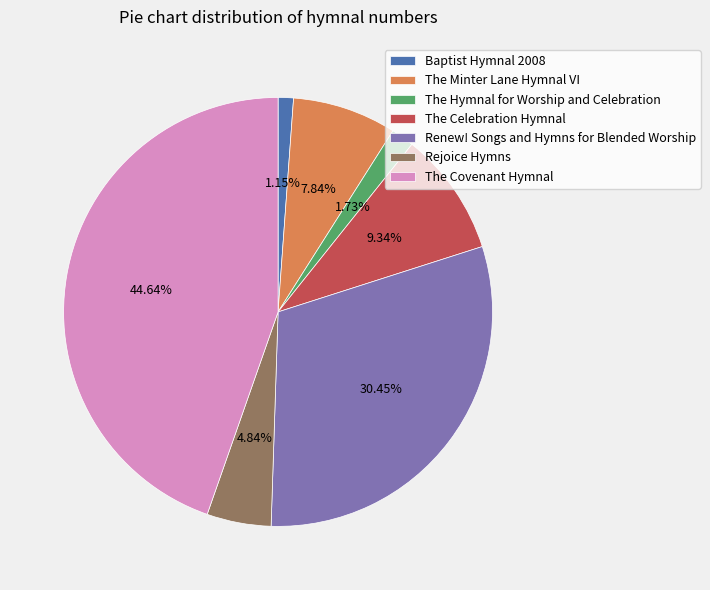

To the nearest percent, what is the difference between the Renew! Songs and Hymns for Blended Worship and The Celebration Hymnal slice percentages?

21%